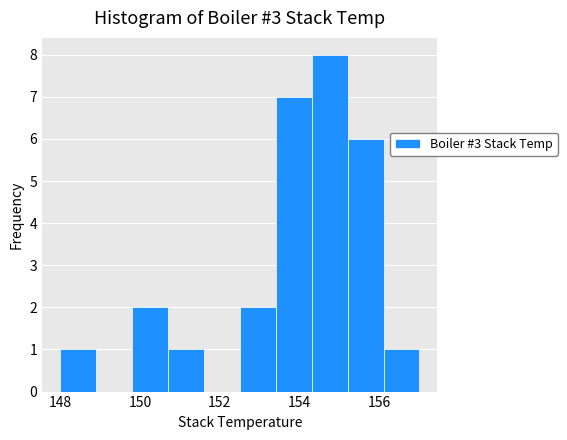

Reading left to right, transcribe this chart: for each bar, give the range it covers on the x-axis and its height. Neither the bar edges nor the heights are printed on the chart, so give them approximately, as read against the axes.

148.0 to 148.9: 1
148.9 to 149.8: 0
149.8 to 150.7: 2
150.7 to 151.6: 1
151.6 to 152.5: 0
152.5 to 153.4: 2
153.4 to 154.3: 7
154.3 to 155.2: 8
155.2 to 156.1: 6
156.1 to 157.0: 1